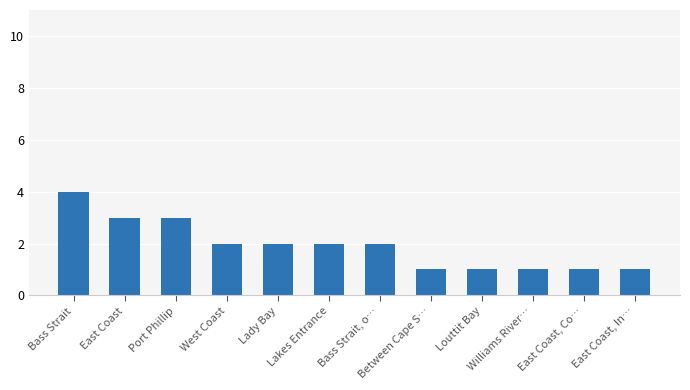

Does the chart contain any negative values?

No